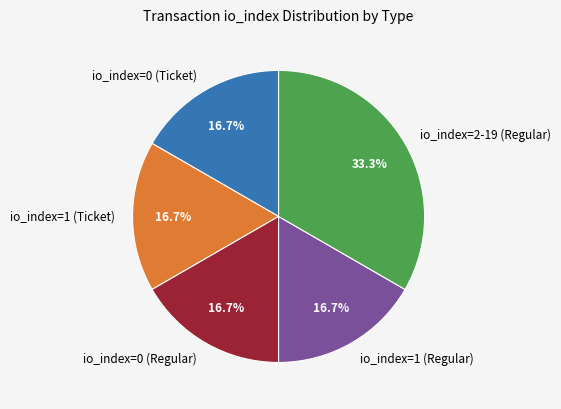

How many slices are in this pie chart?

5